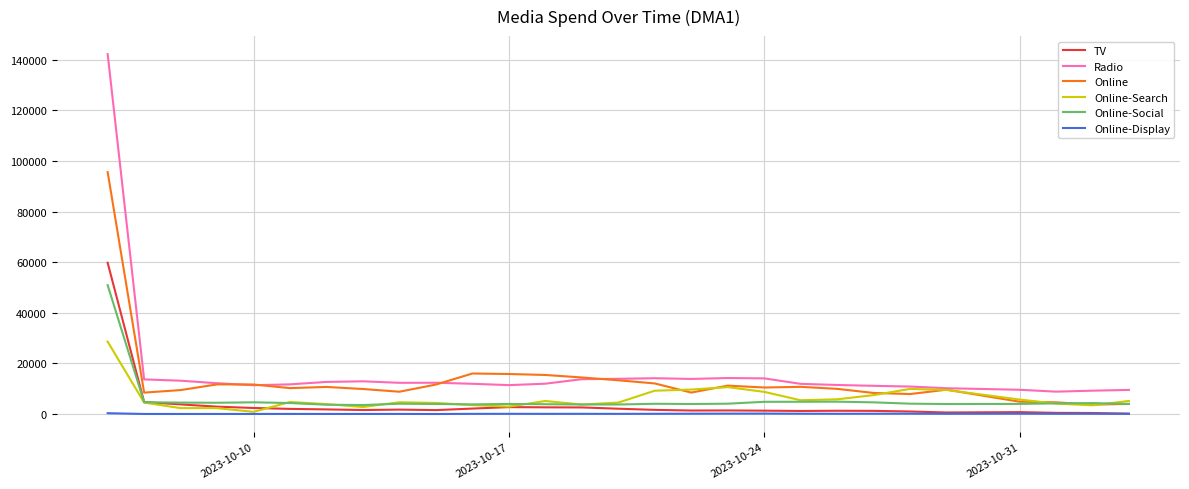

List the series in order of their peak value, lowest first.

Online-Display, Online-Search, Online-Social, TV, Online, Radio